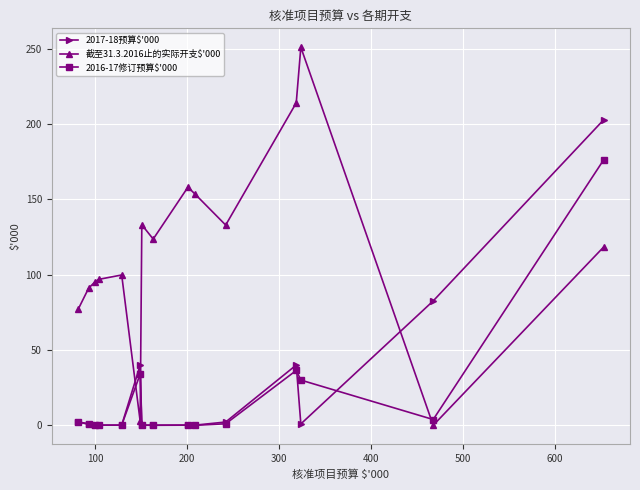

True or false: 截至31.3.2016止的实际开支$'000 has more than 2 interior local peaks.

True